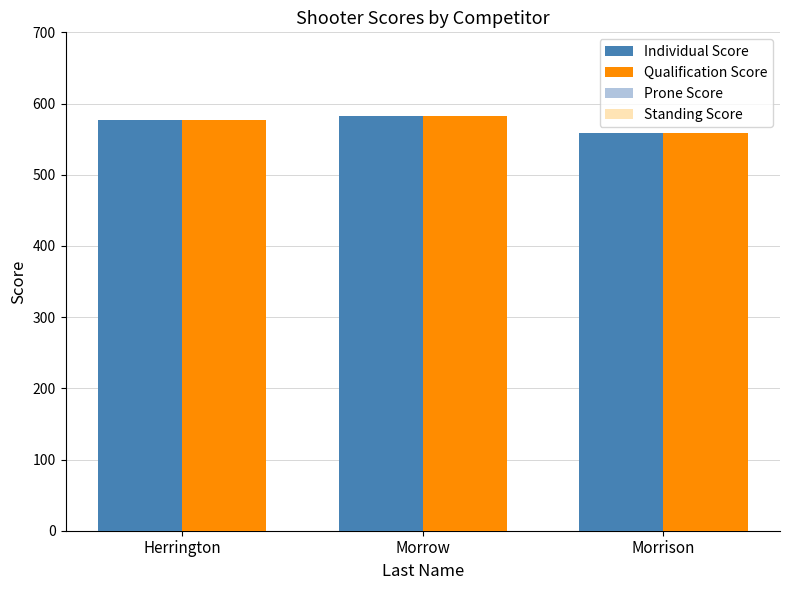

What is the approximate value of Prone Score at Morrow?

197